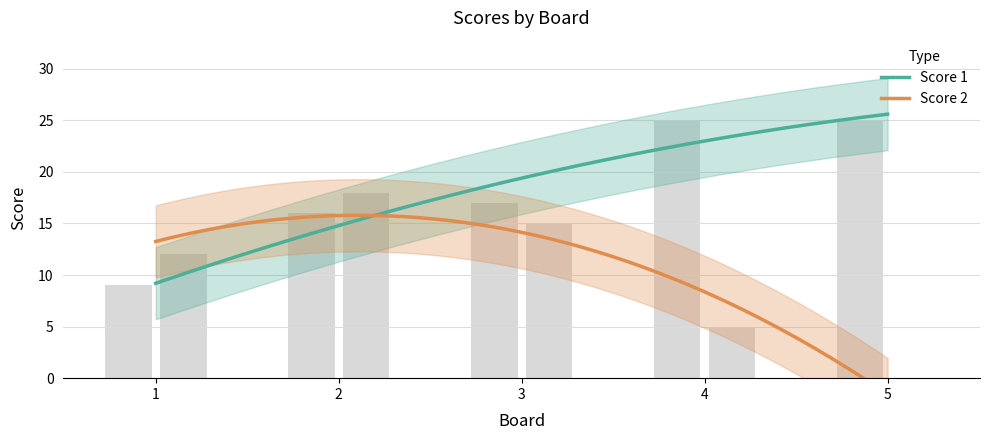

Which series has the largest range (max minus min)?

Score 2